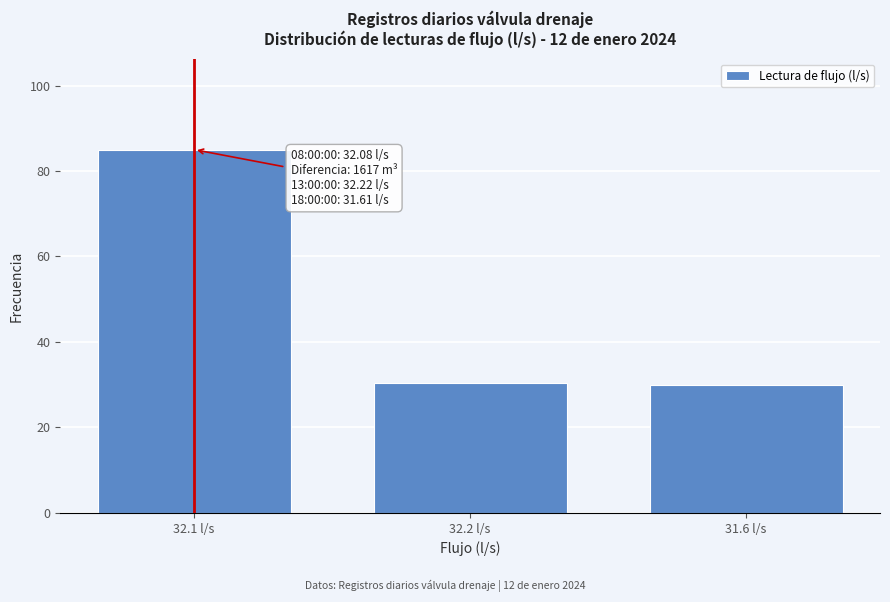

Reading left to right, list all the values displayed in this chart.

32.1 l/s=85.0	32.2 l/s=30.5	31.6 l/s=29.9